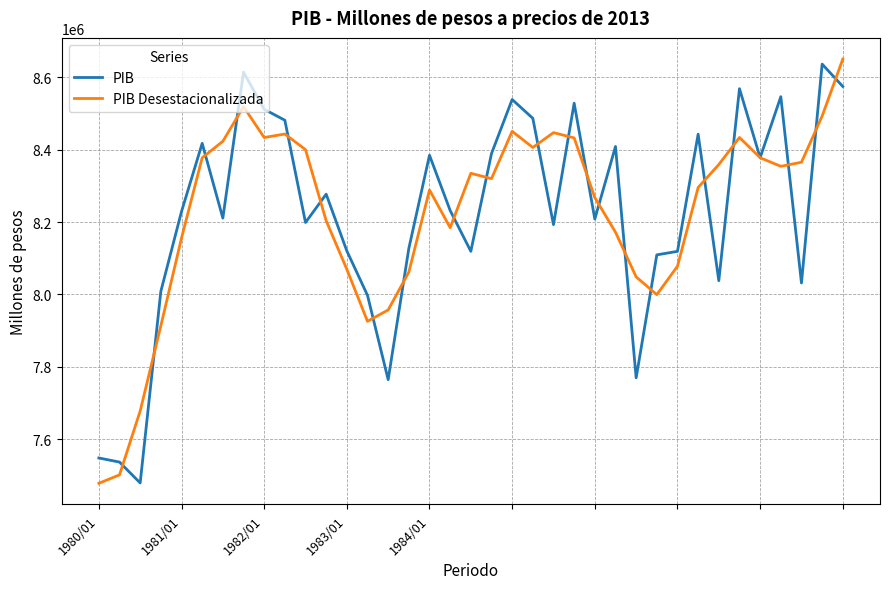

What is the maximum value shown in the chart?

8650789.4